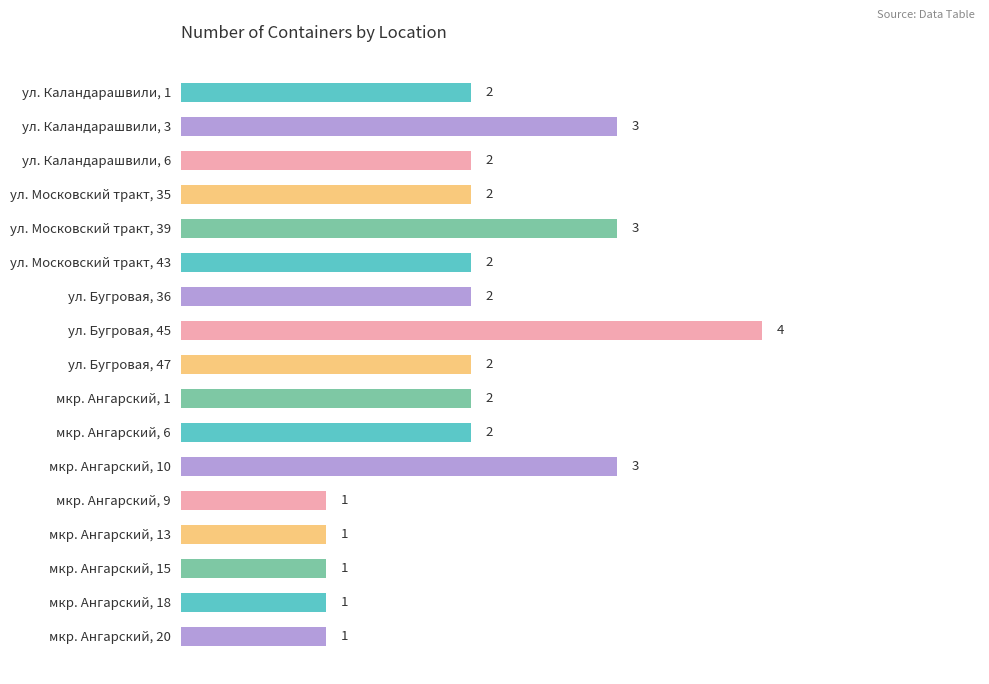

What is the label of the 3rd bar from the top?

ул. Каландарашвили, 6